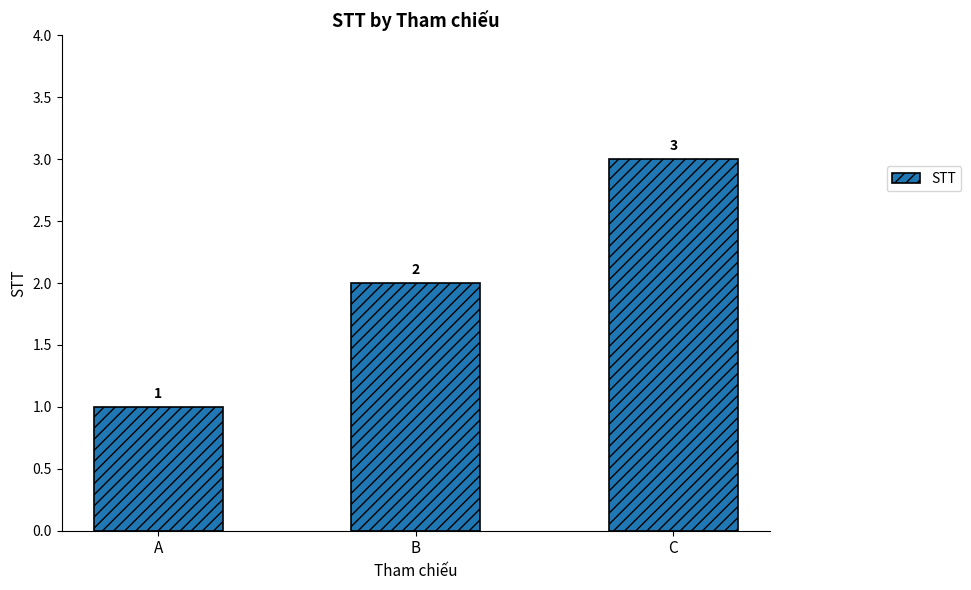

What is the approximate value at B?

2